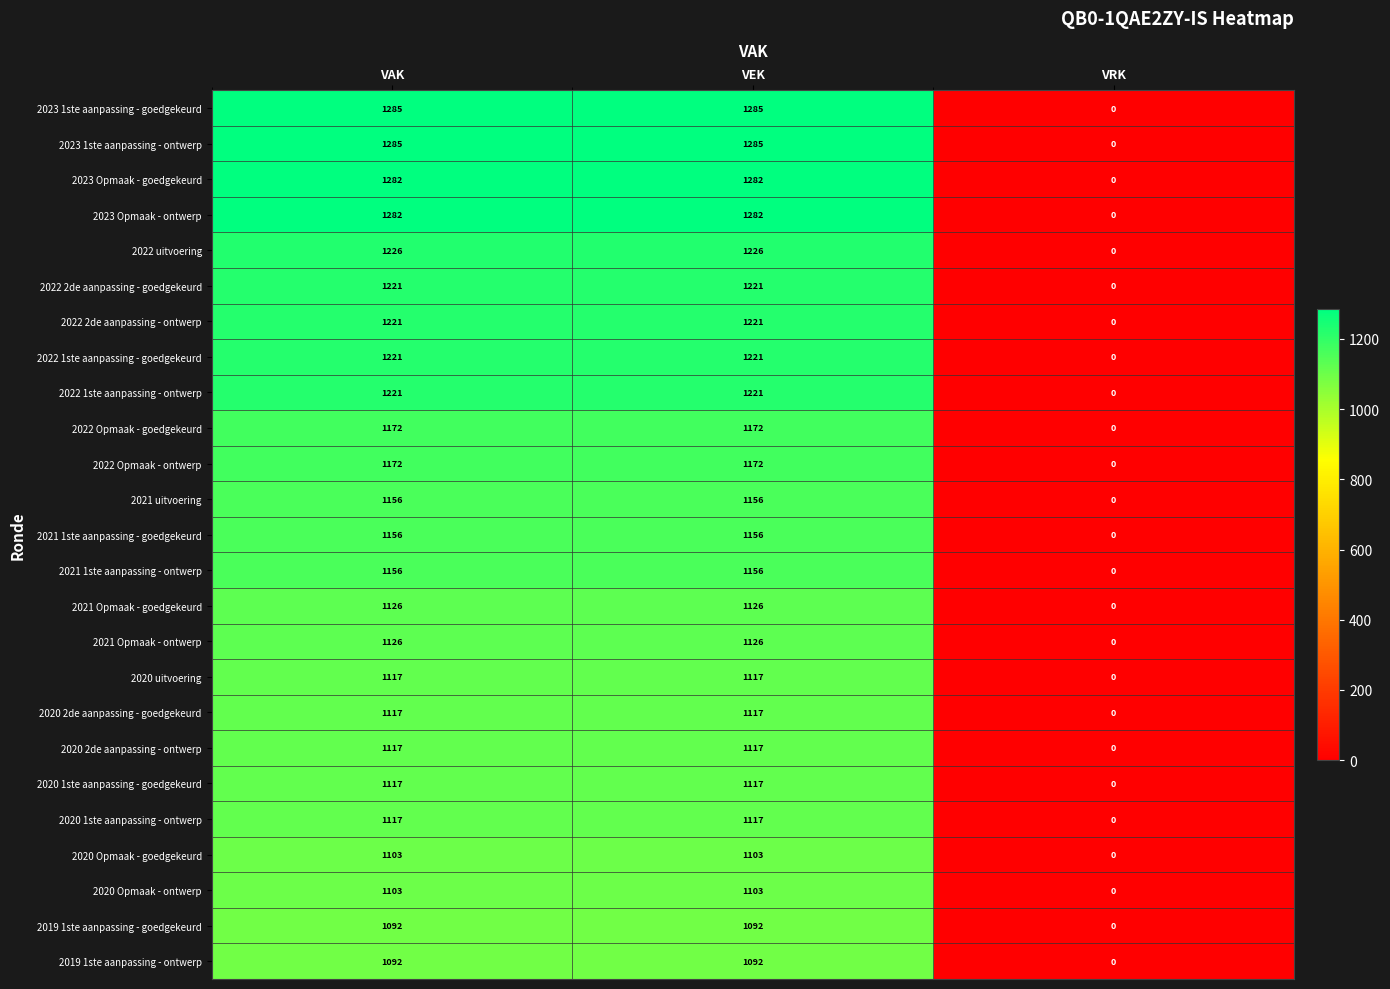

At which label does 2022 Opmaak - goedgekeurd reach its minimum?

VRK